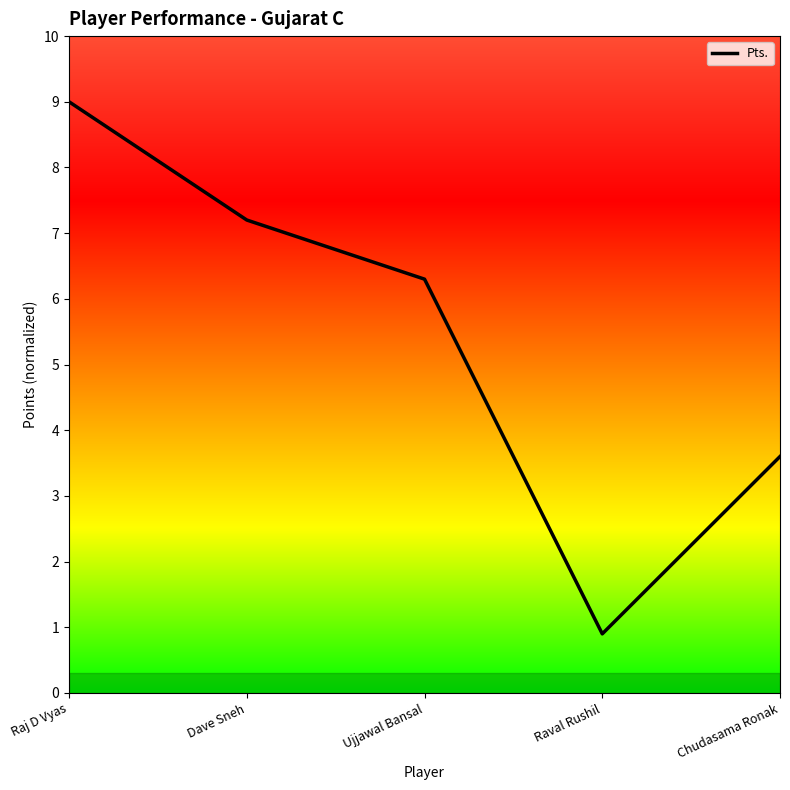

Count the number of data series in this chart.

1